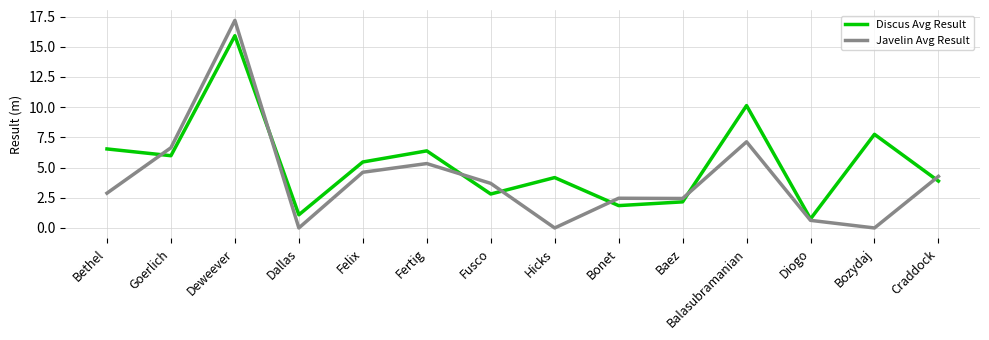

Where is Javelin Avg Result nearest to the value 8?

Balasubramanian